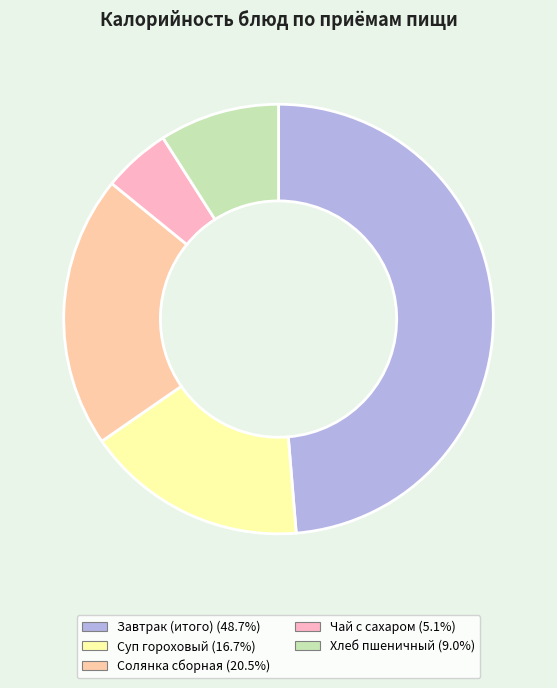

Is the sum of Завтрак (итого) and Хлеб пшеничный greater than half?

Yes